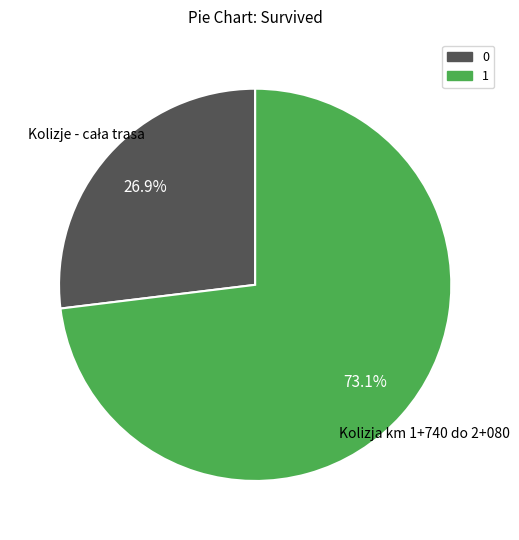

Combined, what portion of the pie is 1 and 0?

100.0%